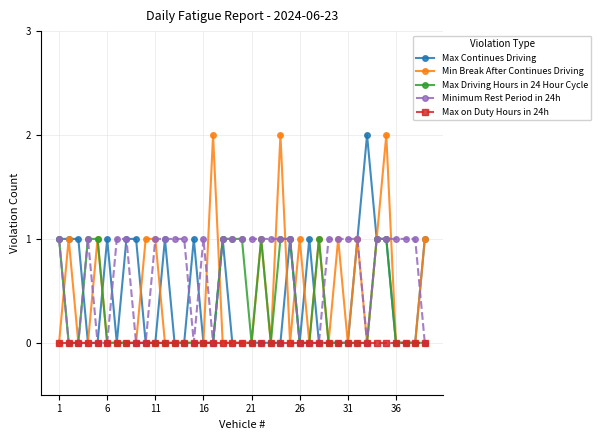

Reading left to right, list all the values displayed in this chart.

Max Continues Driving: 1	1	1	0	0	1	0	1	1	0	0	1	0	0	1	0	0	1	0	0	0	0	0	0	1	0	1	0	0	0	0	1	2	1	1	0	0	0	1
Min Break After Continues Driving: 0	1	0	0	1	0	0	0	0	1	1	0	0	0	0	0	2	0	0	0	0	1	0	2	0	1	0	1	0	1	0	1	0	1	2	0	0	0	1
Max Driving Hours in 24 Hour Cycle: 1	0	0	1	1	0	0	0	0	0	0	0	0	0	0	0	0	1	1	1	0	1	0	1	1	0	0	1	0	0	0	0	0	1	1	0	0	0	0
Minimum Rest Period in 24h: 1	0	0	1	0	0	1	1	0	0	1	1	1	1	0	1	0	1	1	1	1	1	1	1	1	0	0	0	1	1	1	1	0	1	1	1	1	1	0
Max on Duty Hours in 24h: 0	0	0	0	0	0	0	0	0	0	0	0	0	0	0	0	0	0	0	0	0	0	0	0	0	0	0	0	0	0	0	0	0	0	0	0	0	0	0